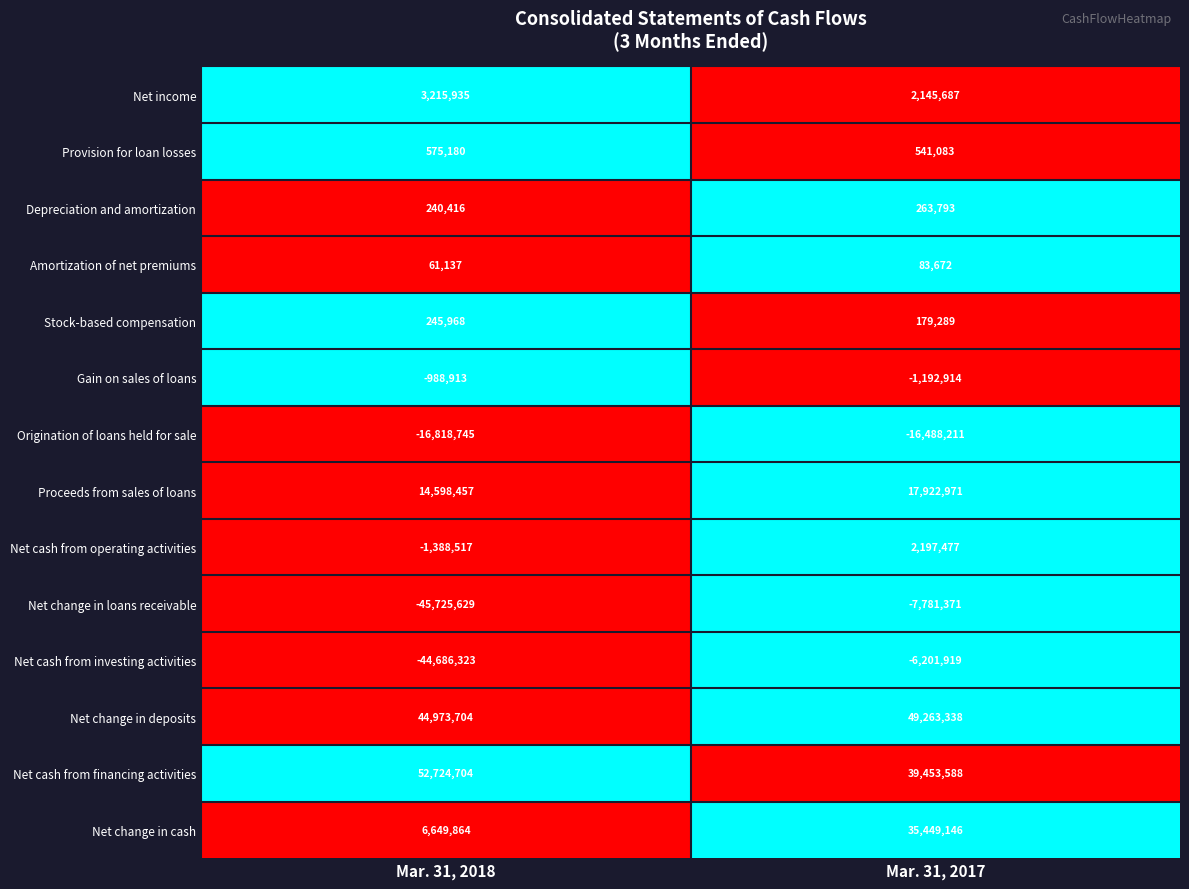

Which category has the lowest value across all series?

Mar. 31, 2018